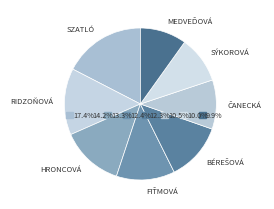

Which has a higher value, Medveďová Anna or Bérešová Veronika?

Bérešová Veronika